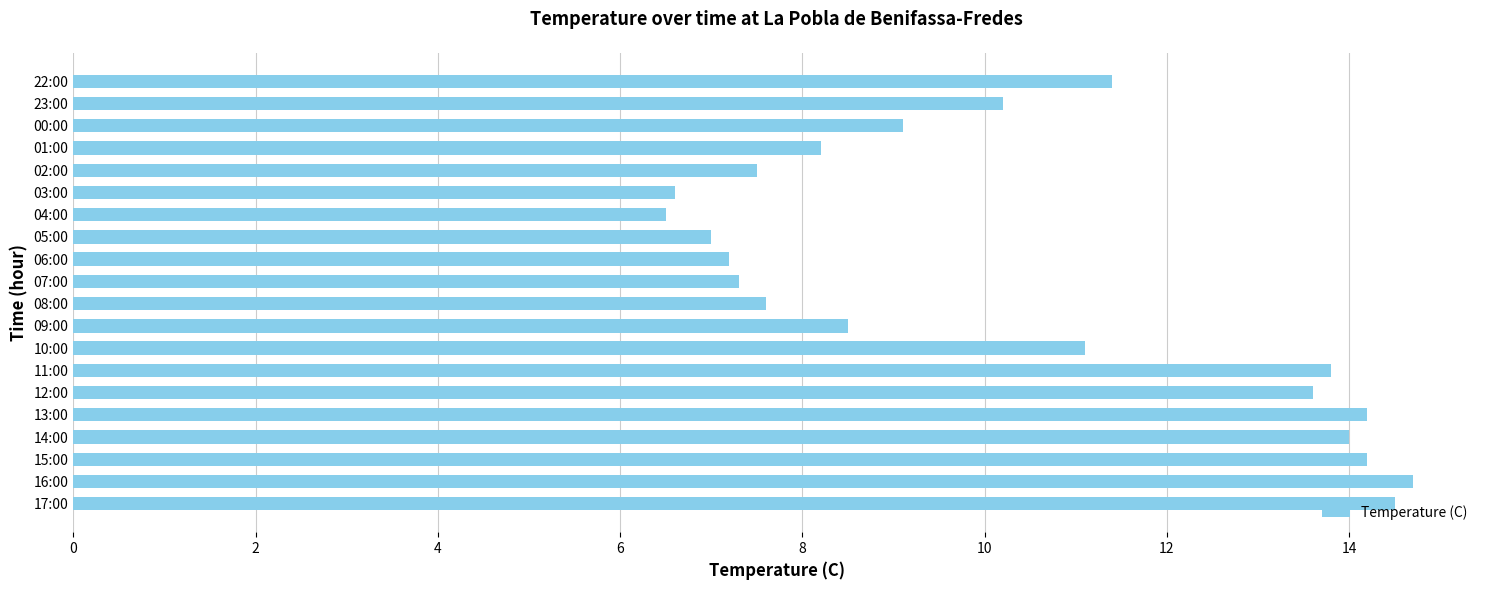

Count the number of values greater than 10.

10